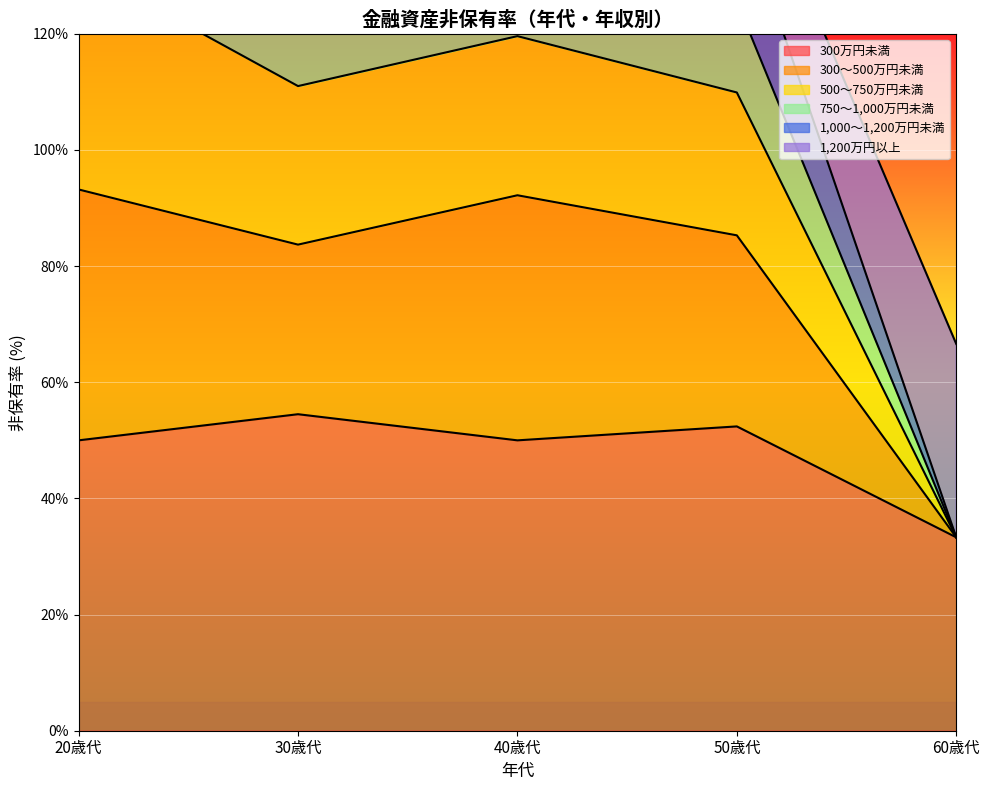

What is the total value across all series at 20歳代?

324.9